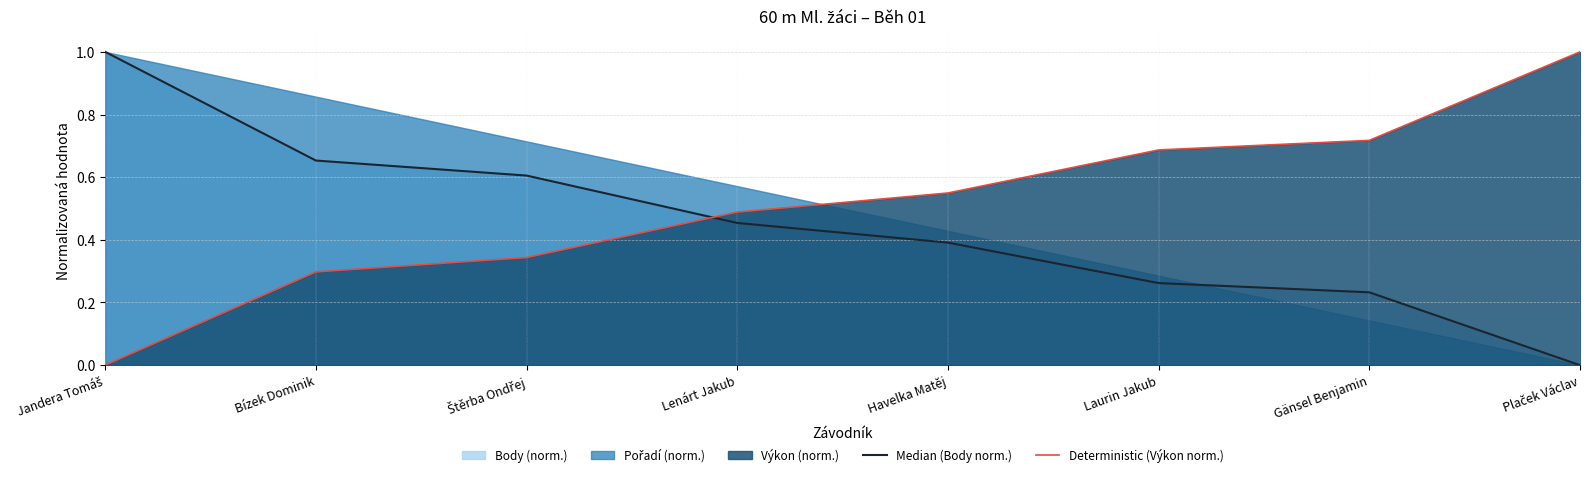

True or false: Median (Body norm.) has a value of 0.4 at Laurin Jakub.

False